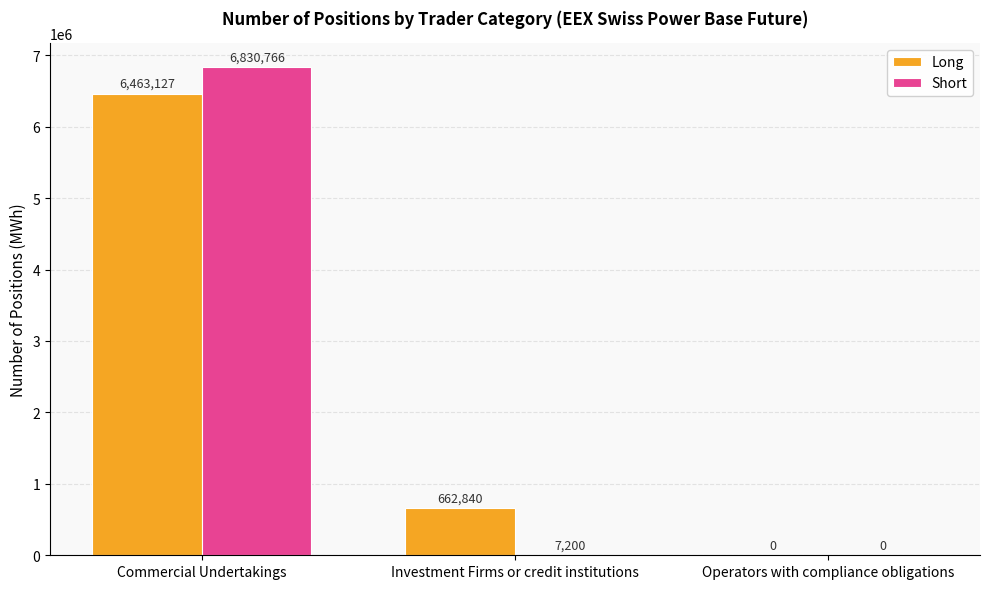

Which category has the highest value in the Short series?

Commercial Undertakings